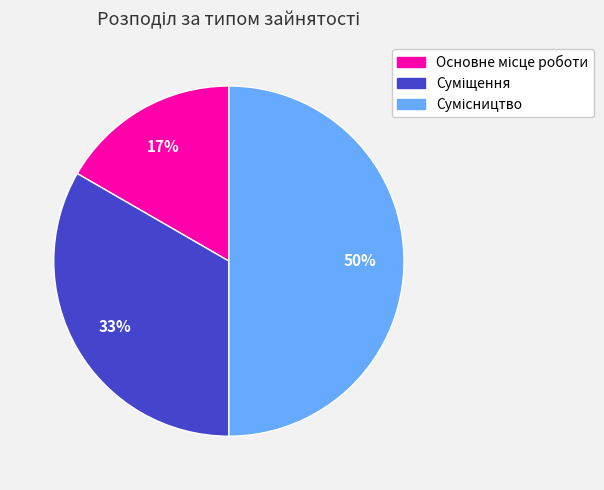

To the nearest percent, what is the difference between the largest and smallest slice percentages?

33%